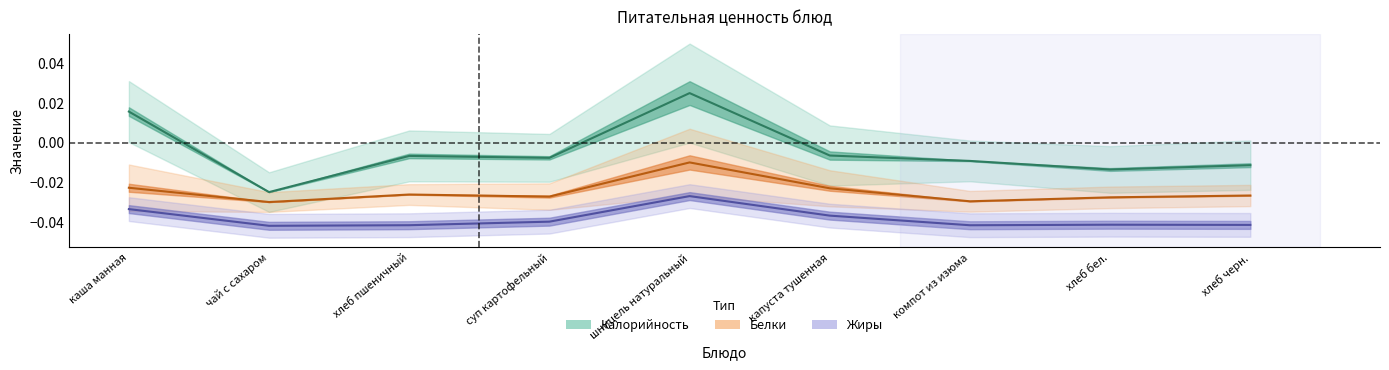

What is the total value across all series at хлеб бел.?

-0.1